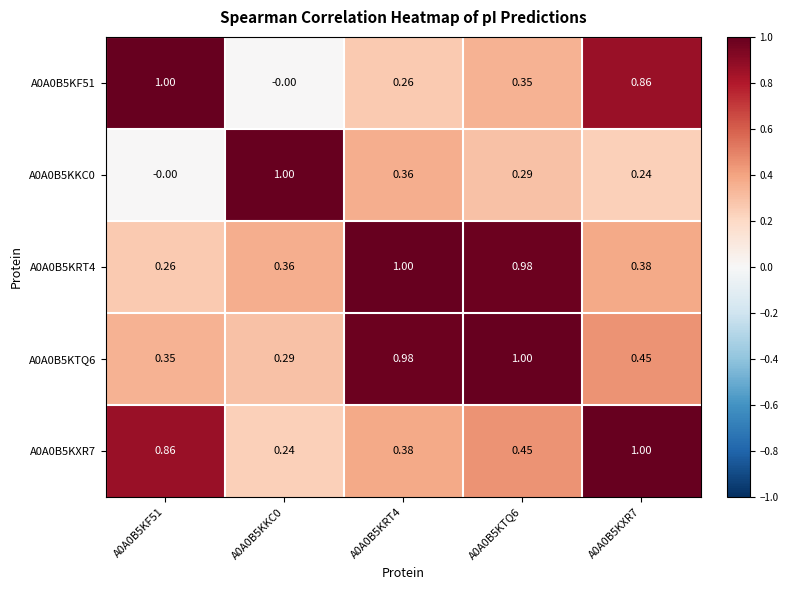

Is the value of A0A0B5KF51 at A0A0B5KKC0 greater than the value of A0A0B5KKC0 at A0A0B5KKC0?

No